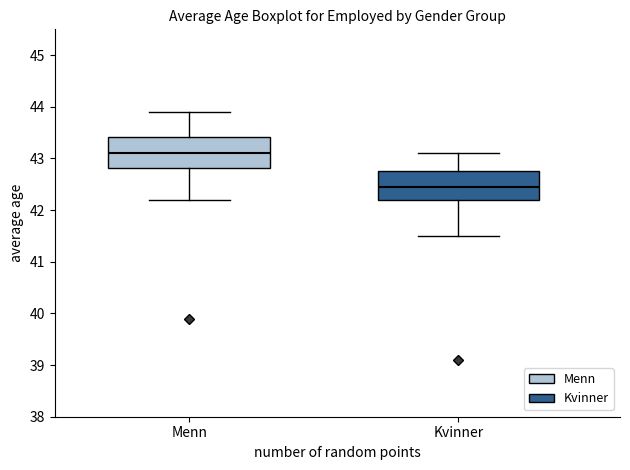

Which box's median line is the lowest?

Kvinner